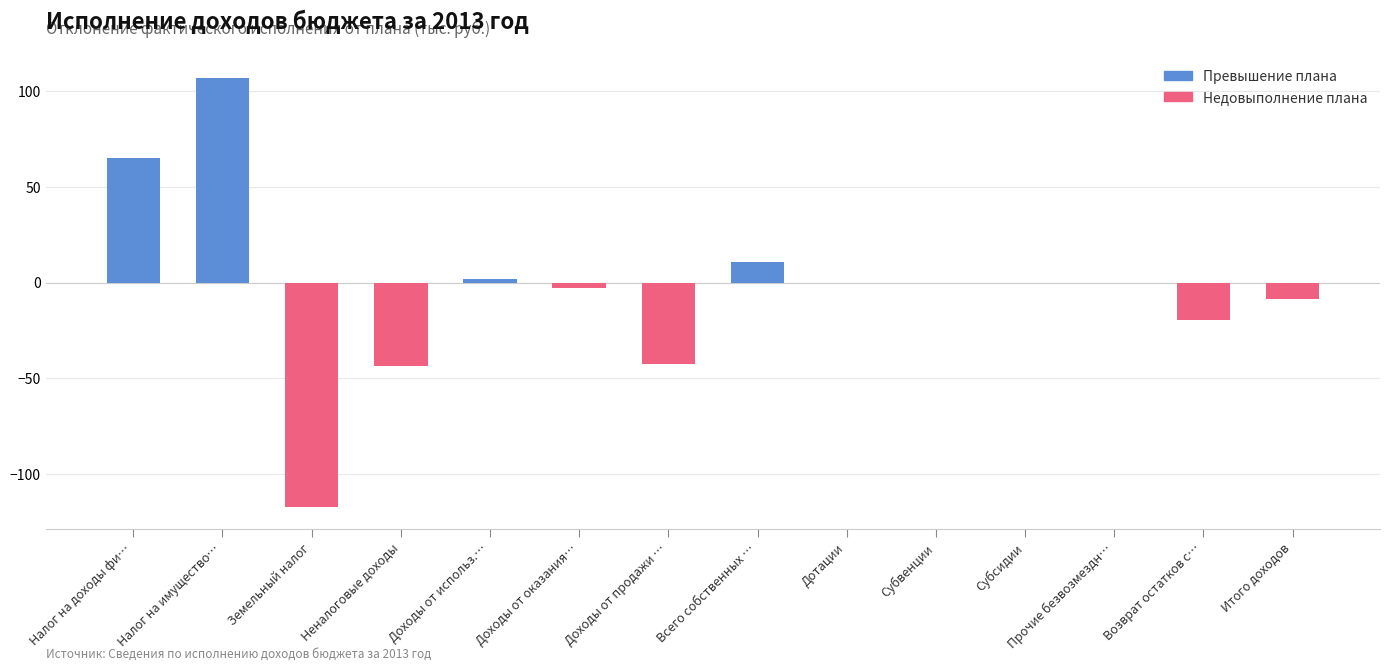

True or false: the data shows -3.0 at Доходы от оказания….

True